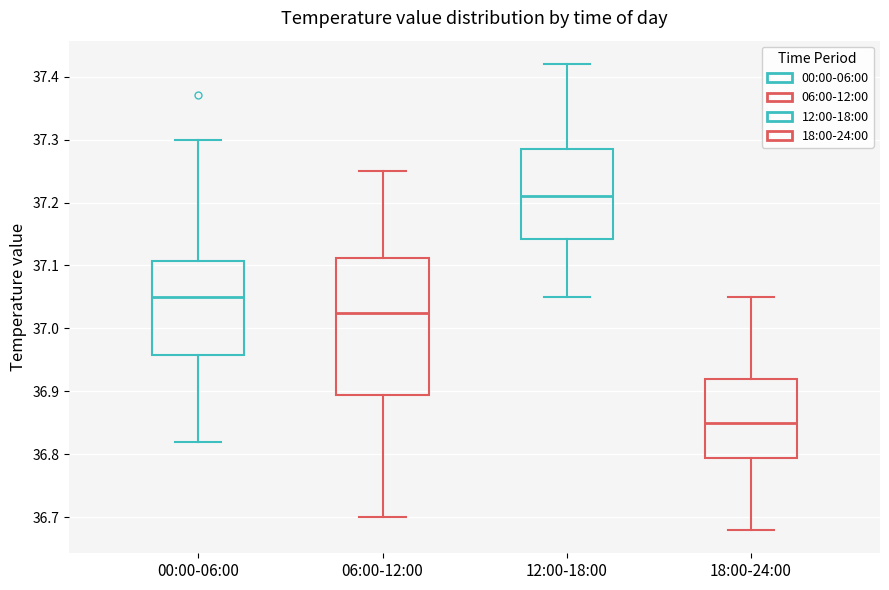

Where does the median line of the box for 06:00-12:00 sit on the y-axis? The values are not printed on the chart, so give them approximately, as read against the axis.

37.03